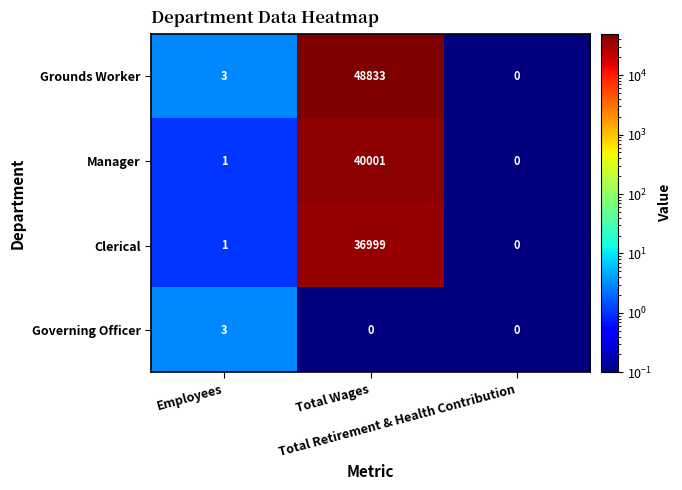

Rank the series by their maximum value, from highest to lowest.

Grounds Worker, Manager, Clerical, Governing Officer